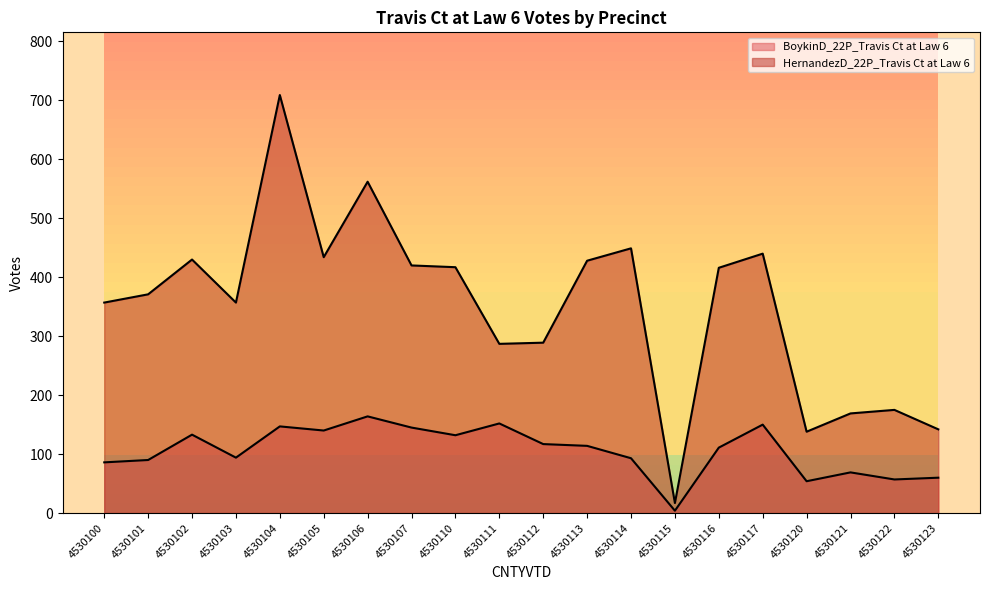

Which category has the highest value across all series?

4530104